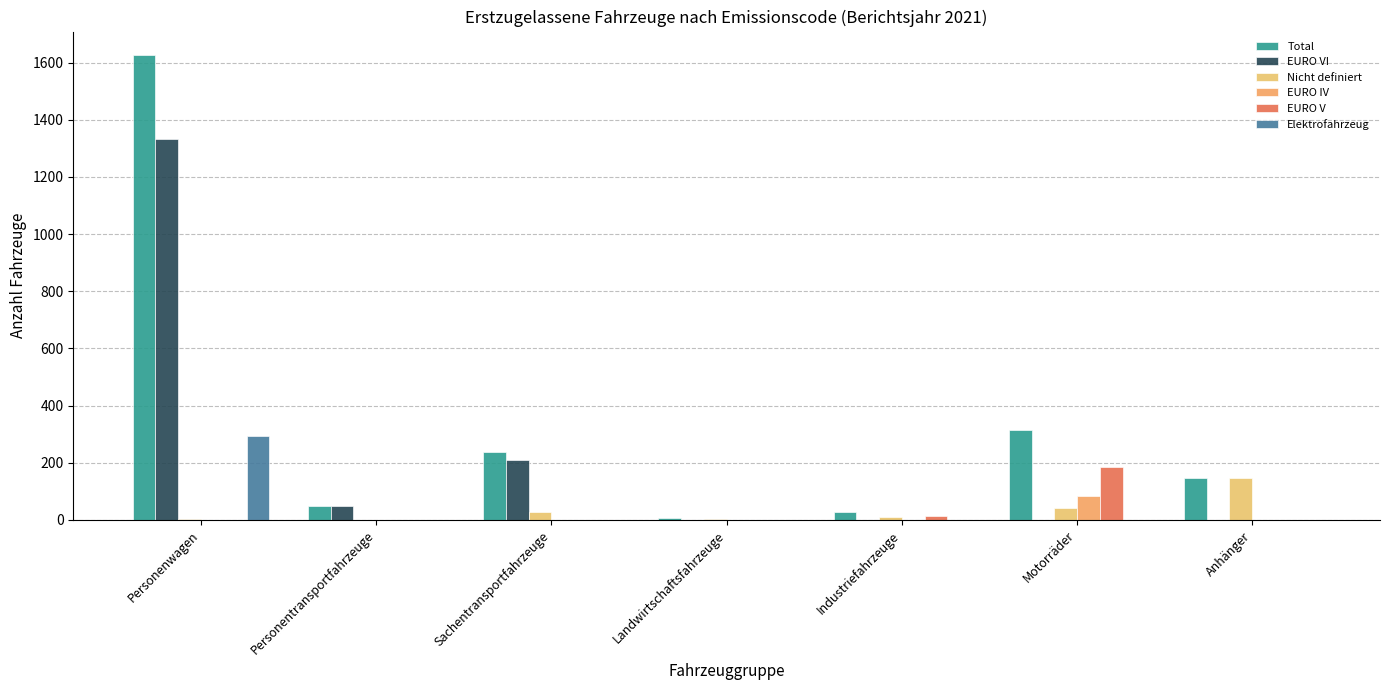

How many values in the EURO IV series exceed 0?

2